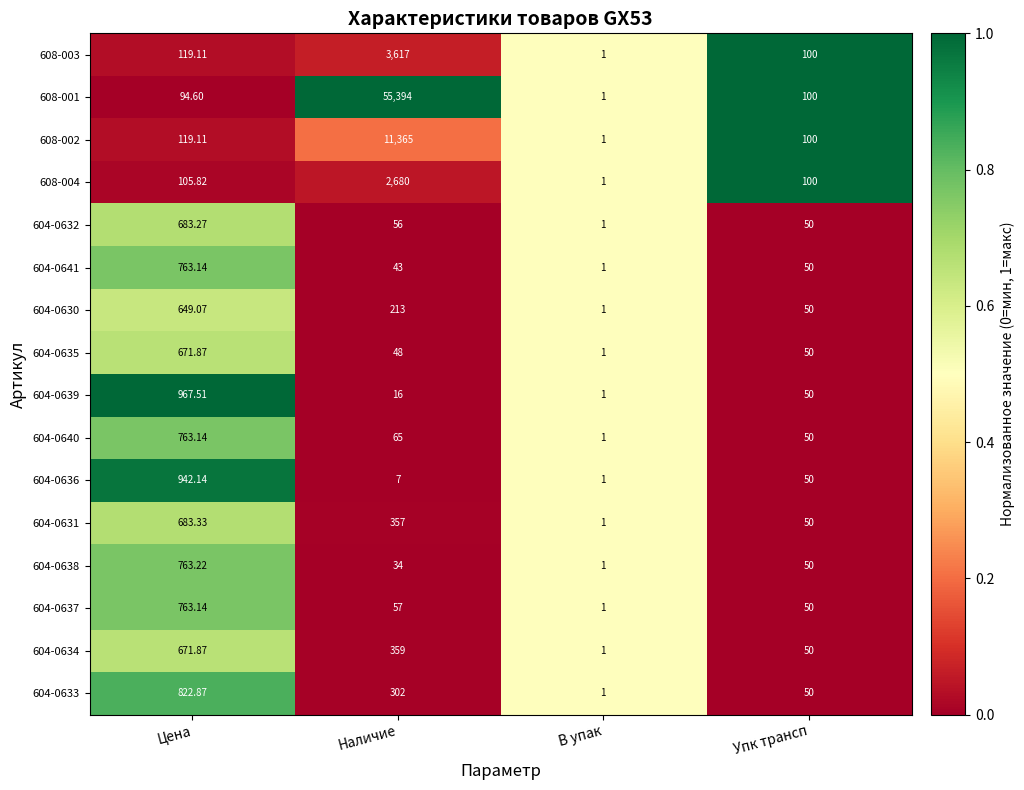

Which label corresponds to the smallest value in the chart?

В упак